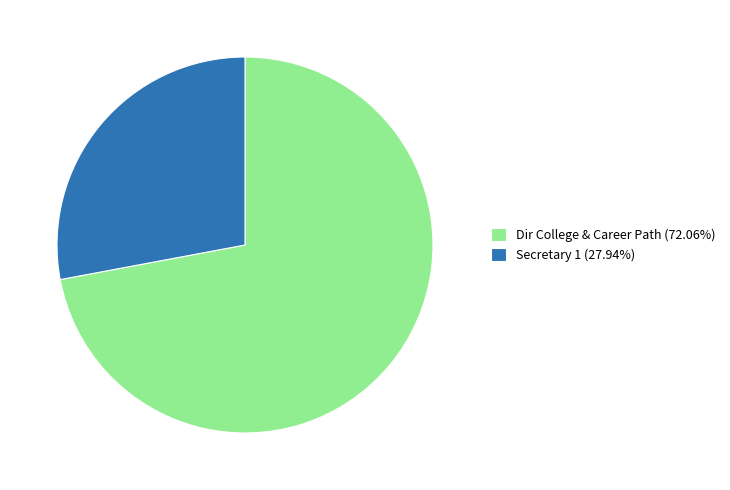

What is the largest slice in the pie chart?

Dir College & Career Path